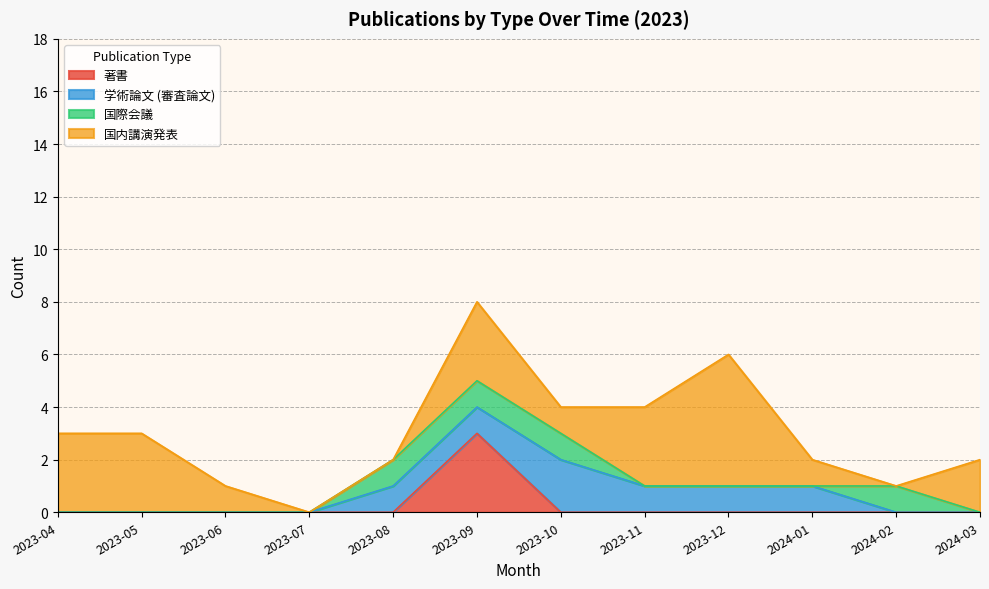

How many 学術論文 (審査論文) values are between 0 and 1?

11